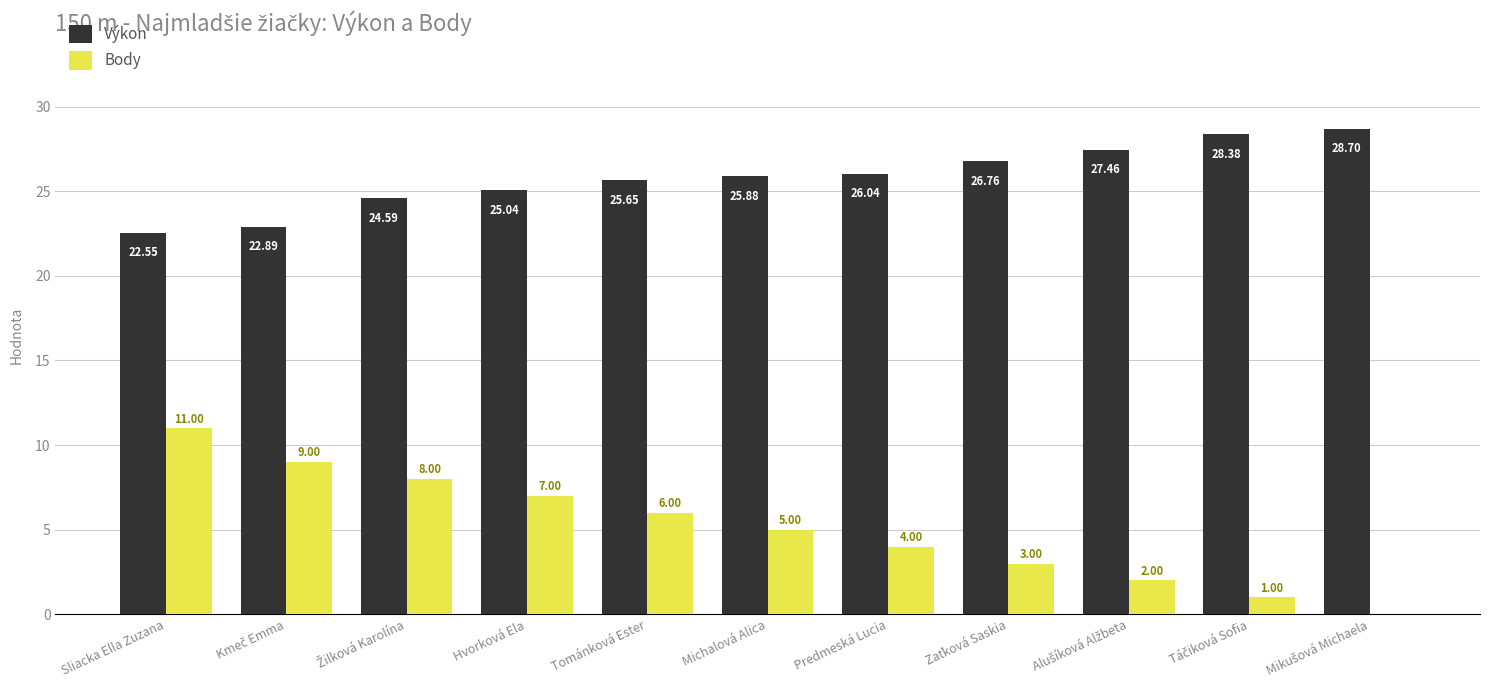

What is the sum of all Body values?

56.0